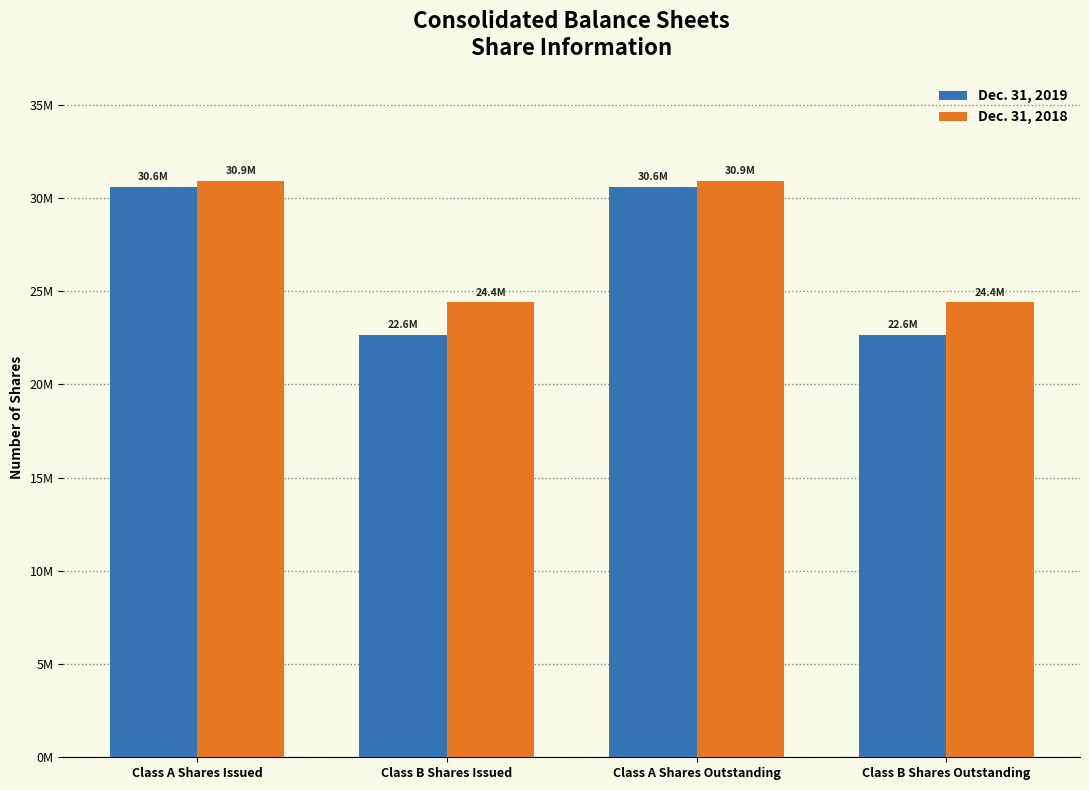

What is the average value of the Dec. 31, 2018 series?

27667500